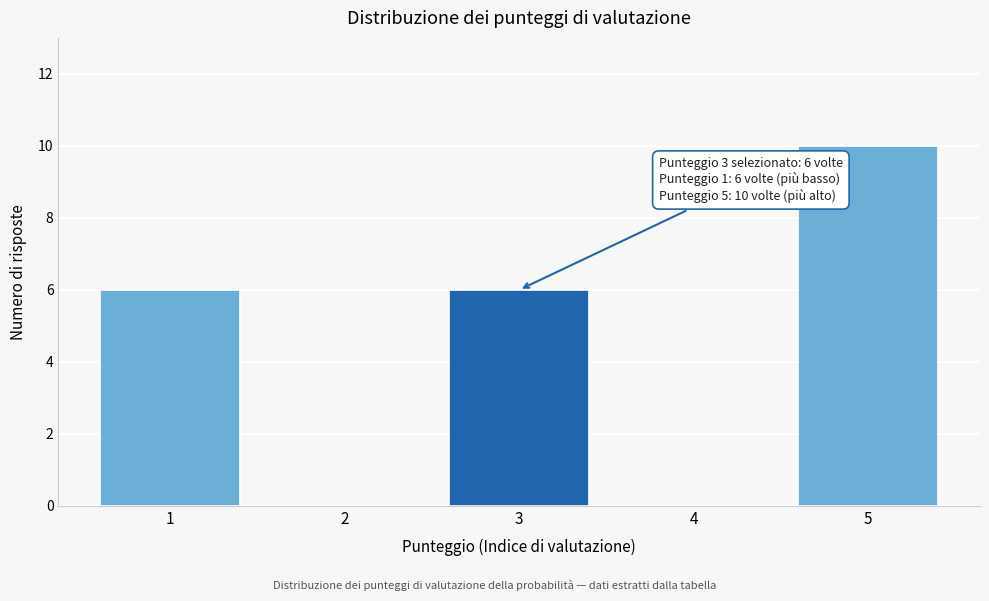

Reading right to left, list all the values displayed in this chart.

5=10	4=0	3=6	2=0	1=6